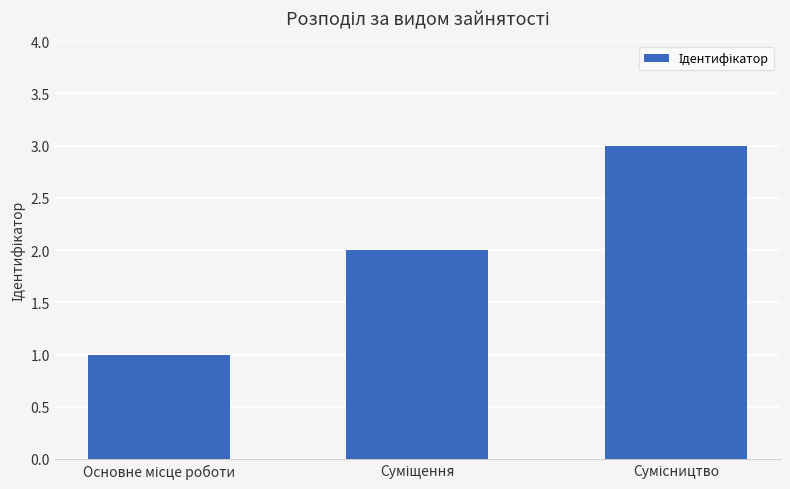

What is the greatest value displayed?

3